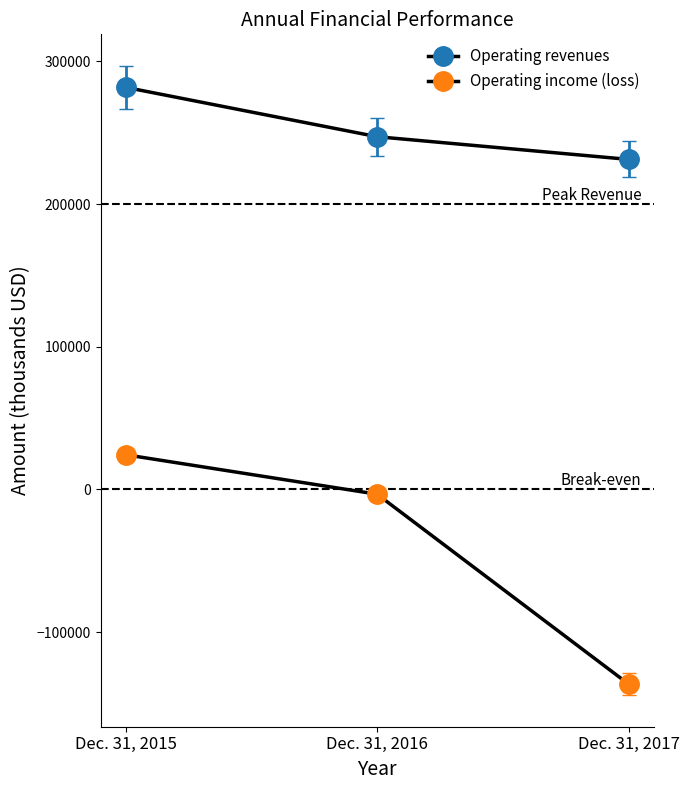

At which category does the chart reach its peak across all series?

Dec. 31, 2015